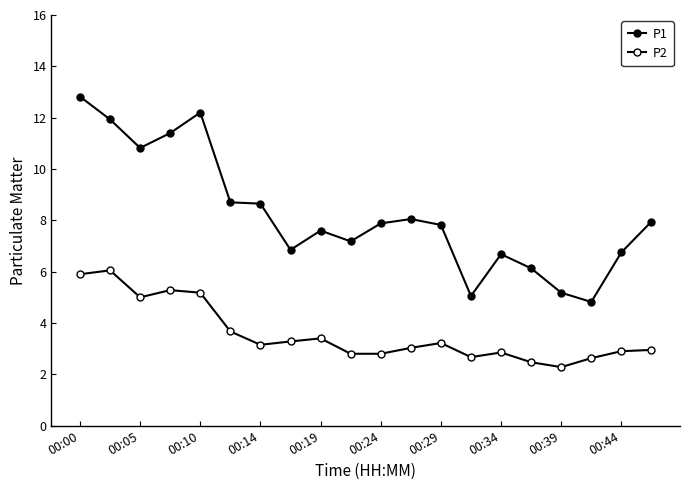

Count the number of data series in this chart.

2